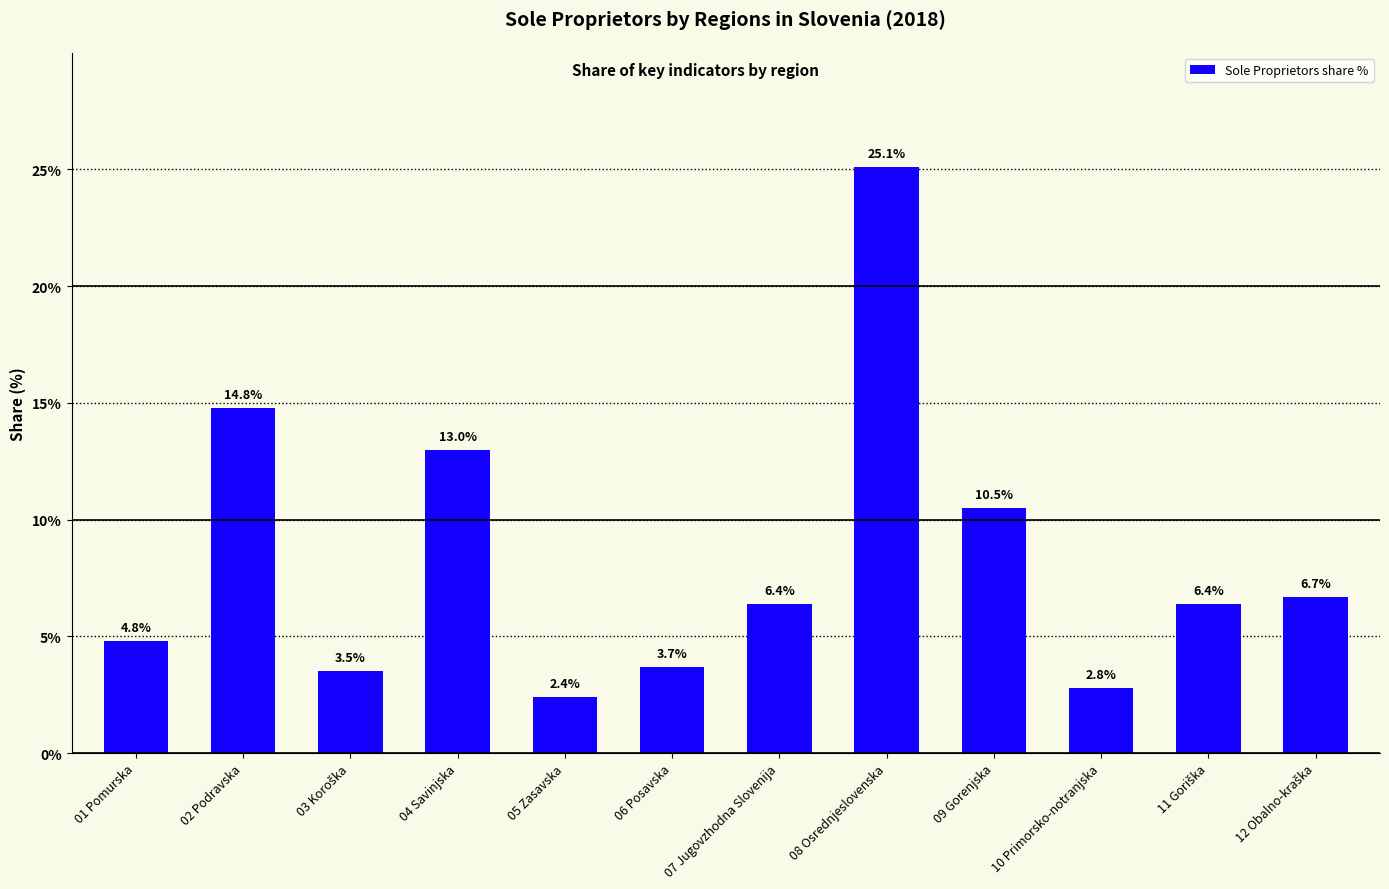

Where does the data first go above 6?

02 Podravska